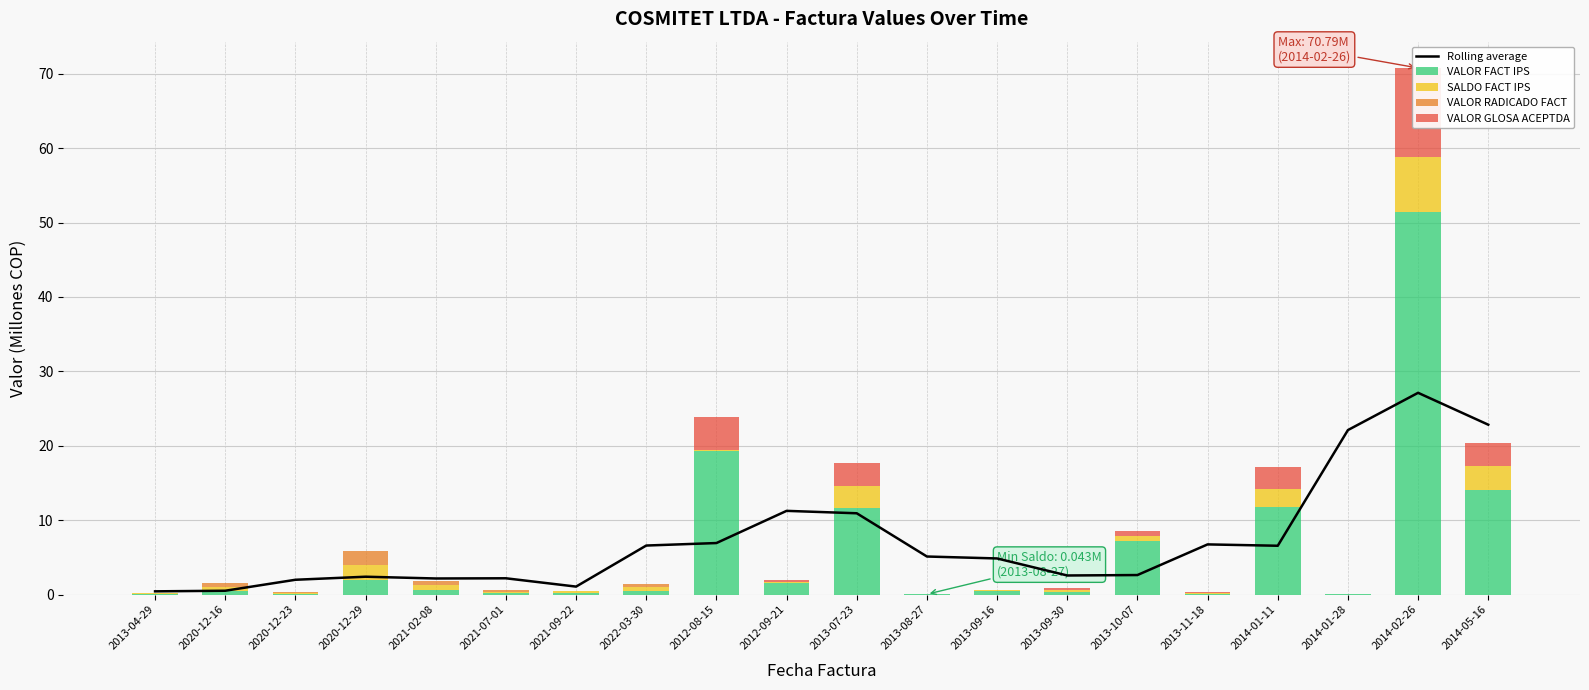

Reading left to right, list all the values displayed in this chart.

Rolling average: 0.4	0.5	2.0	2.4	2.2	2.2	1.1	6.6	6.9	11.2	10.9	5.1	4.9	2.6	2.6	6.7	6.6	22.1	27.1	22.8
VALOR FACT IPS: 0.1	0.5	0.1	2.0	0.6	0.2	0.2	0.5	19.3	1.5	11.7	0.0	0.5	0.3	7.1	0.1	11.7	0.0	51.4	14.0
SALDO FACT IPS: 0.1	0.5	0.1	2.0	0.6	0.2	0.2	0.5	0.2	0.2	2.9	0.0	0.1	0.3	0.7	0.1	2.5	0.0	7.5	3.2
VALOR RADICADO FACT: 0.0	0.5	0.1	1.9	0.6	0.2	0.0	0.5	0.0	0.0	0.0	0.0	0.0	0.0	0.0	0.0	0.0	0.0	0.0	0.0
VALOR GLOSA ACEPTDA: 0.0	0.0	0.0	0.0	0.0	0.0	0.0	0.0	4.4	0.2	3.1	0.0	0.1	0.3	0.7	0.1	3.0	0.0	11.9	3.2